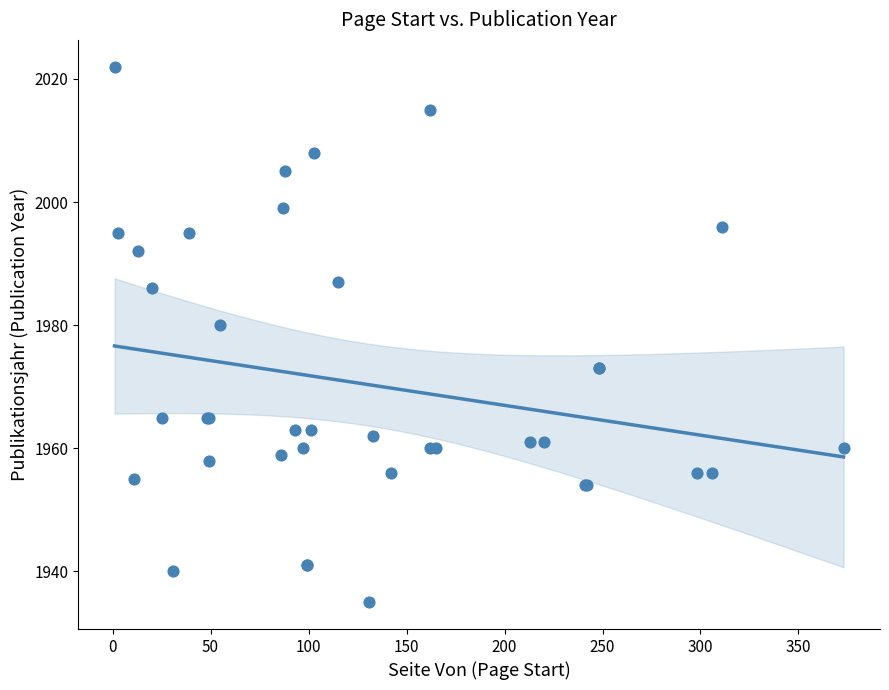

What Y value in the scatter plot is closest to 1978?

1980